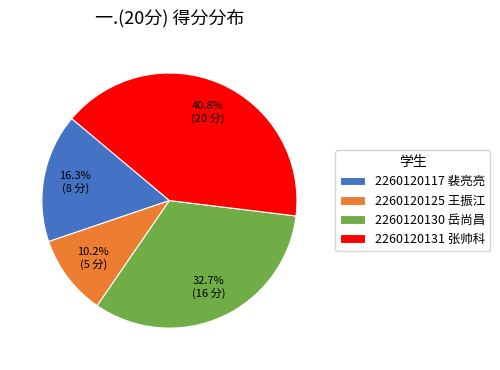

Is there any slice that represents more than half of the pie?

No